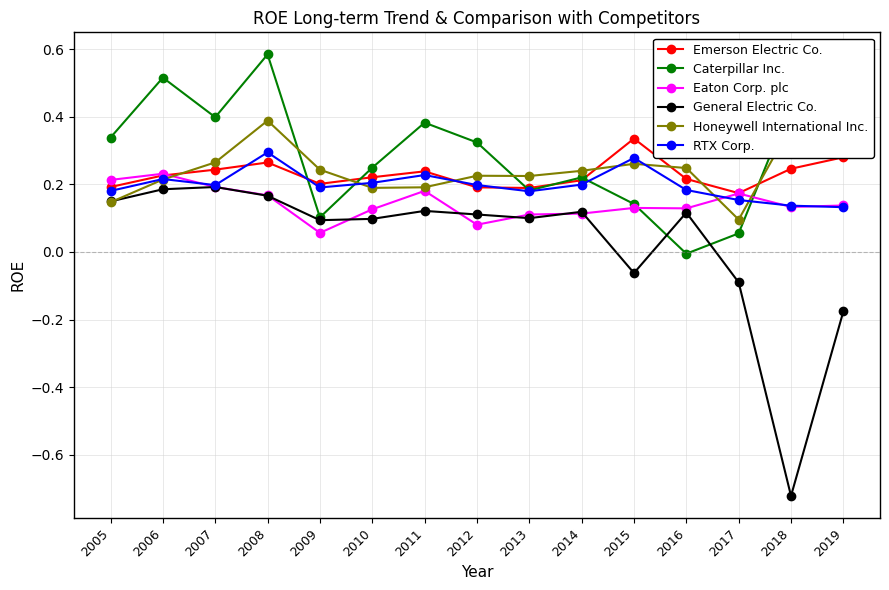

What is the total value across all series at 2005?

1.2